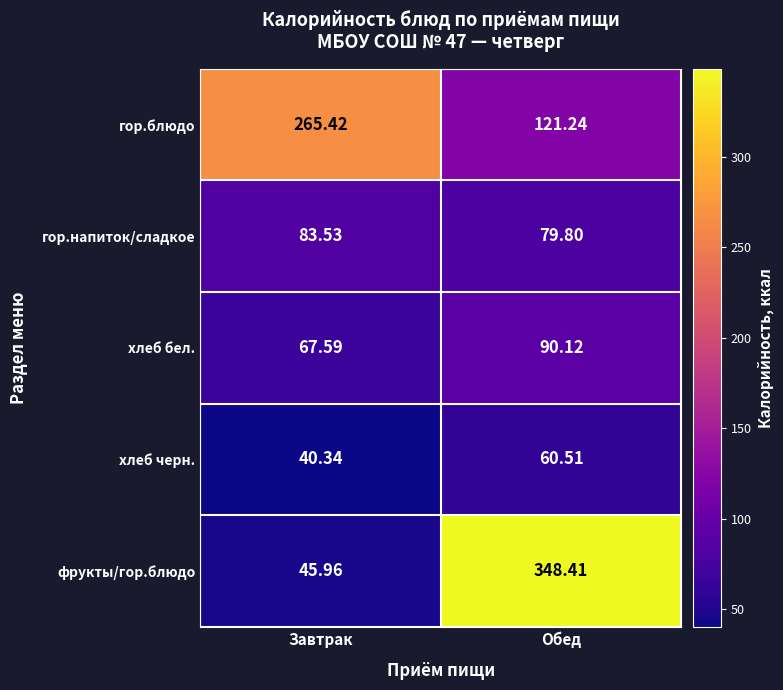

At how many categories does at least one series exceed 318?

1